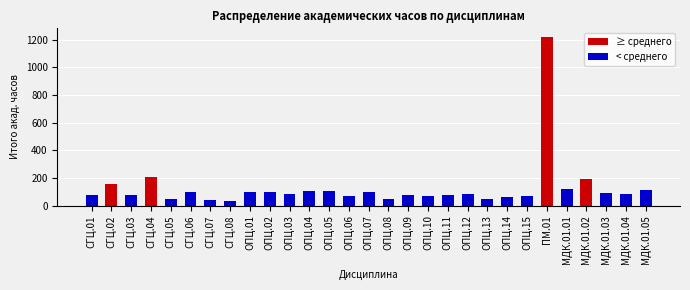

What is the change in value from СГЦ.05 to ОПЦ.07?

+48